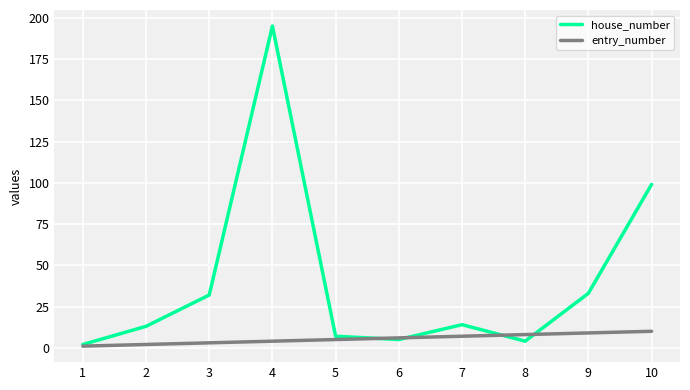

Which series has the widest spread of values?

house_number